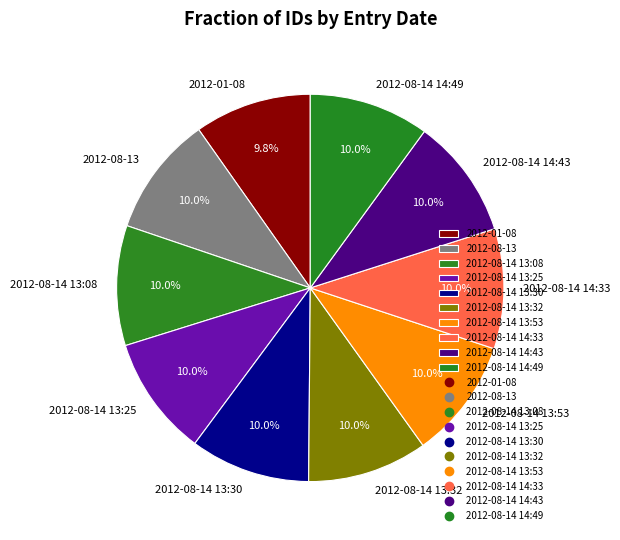

Approximately how many times larger is the value at 2012-08-14 13:30 compared to 2012-08-14 13:32?

1.0